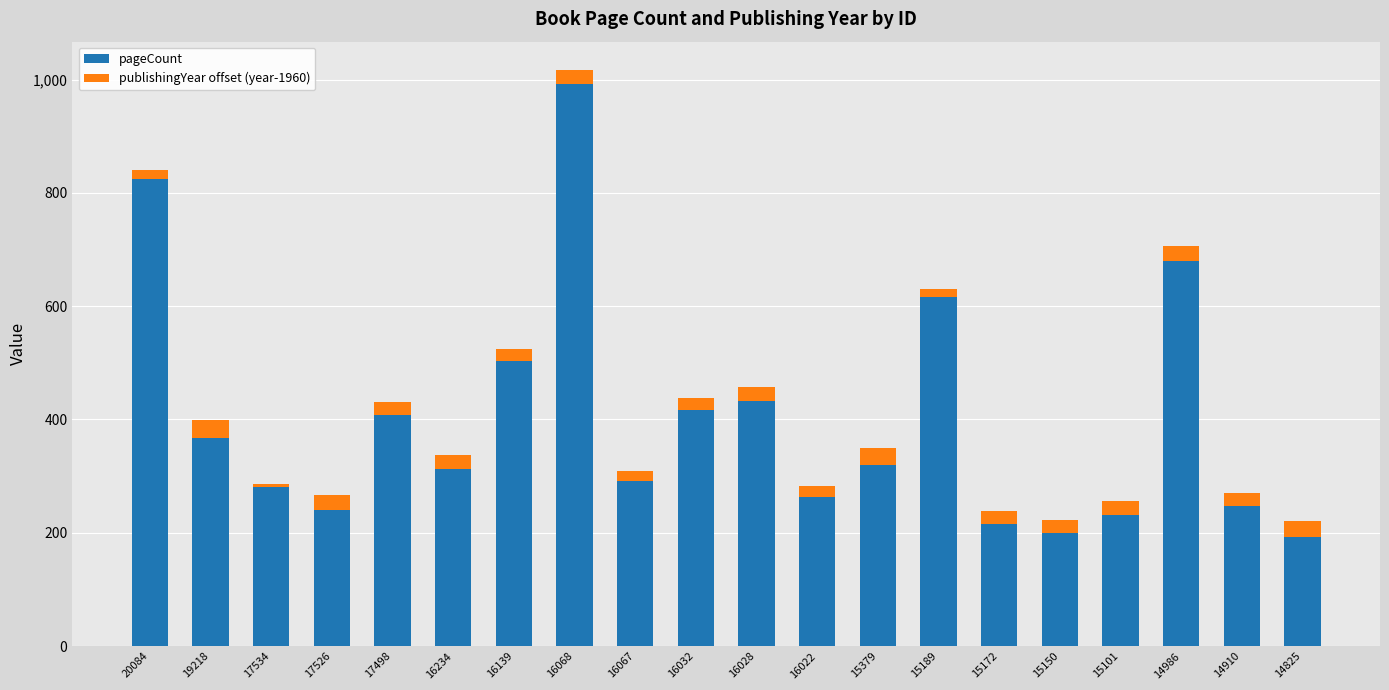

What is the average value of the pageCount series?

402